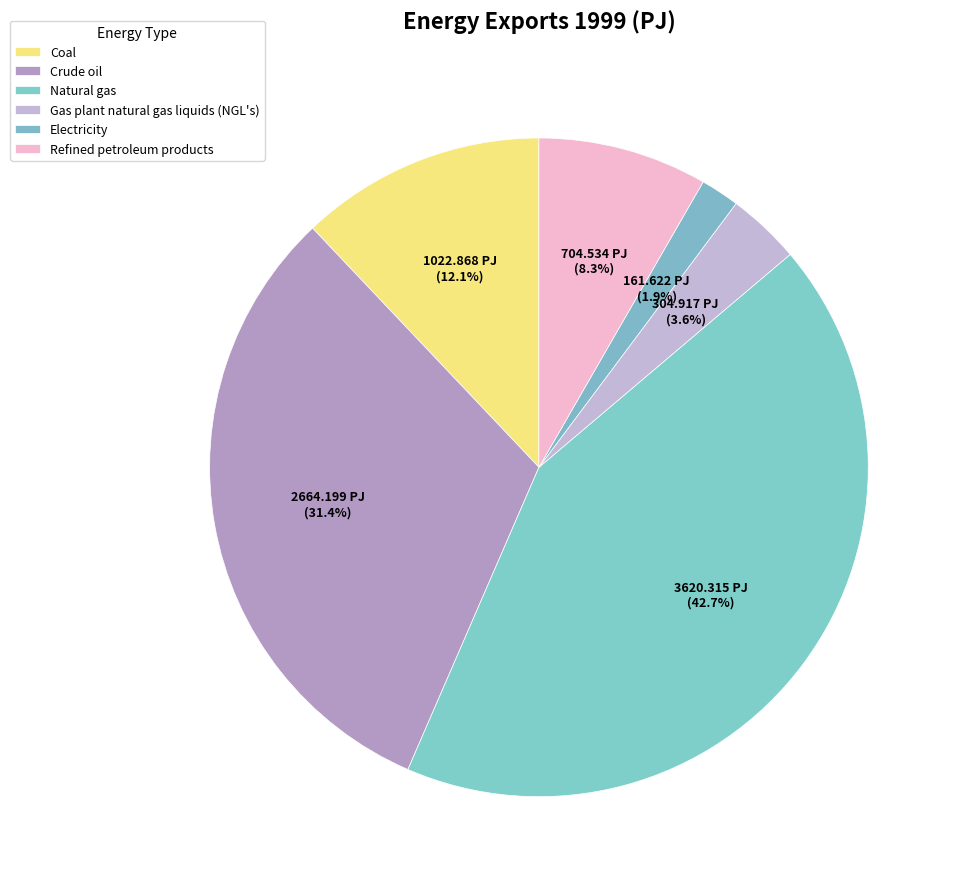

What percentage do Electricity and Gas plant natural gas liquids (NGL's) together represent?

5.5%